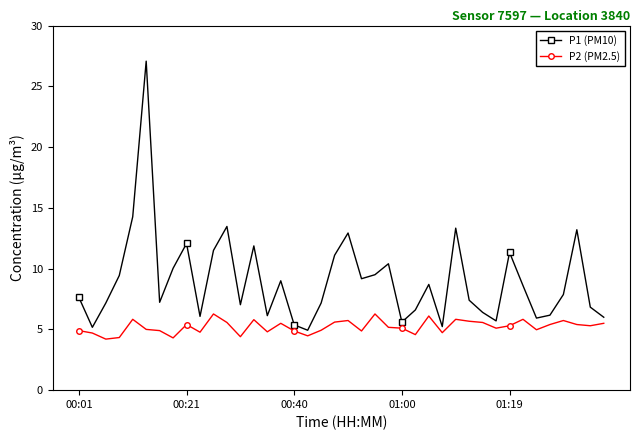

True or false: P1 (PM10) has more than 1 interior local peaks.

True